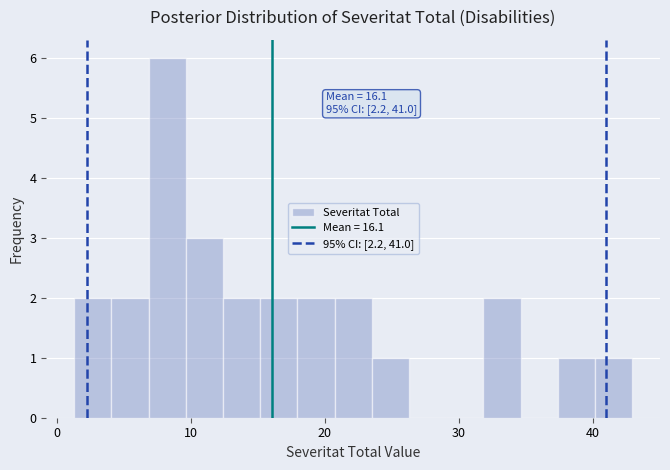

Read against the x-axis, roughly where is the centre of the tallest bar?

8